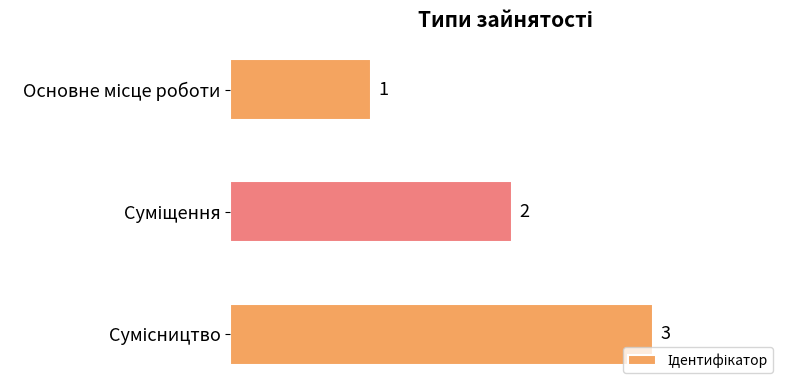

What is the value of the 1st bar from the top?

1